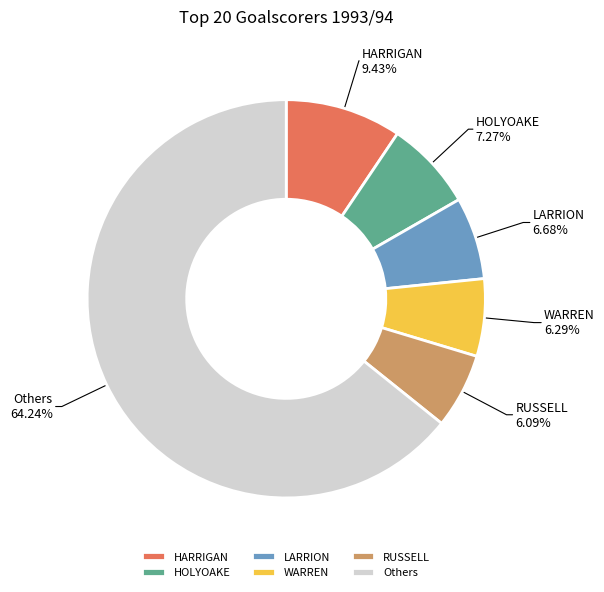

Which has a higher value, HARRIGAN or RUSSELL?

HARRIGAN